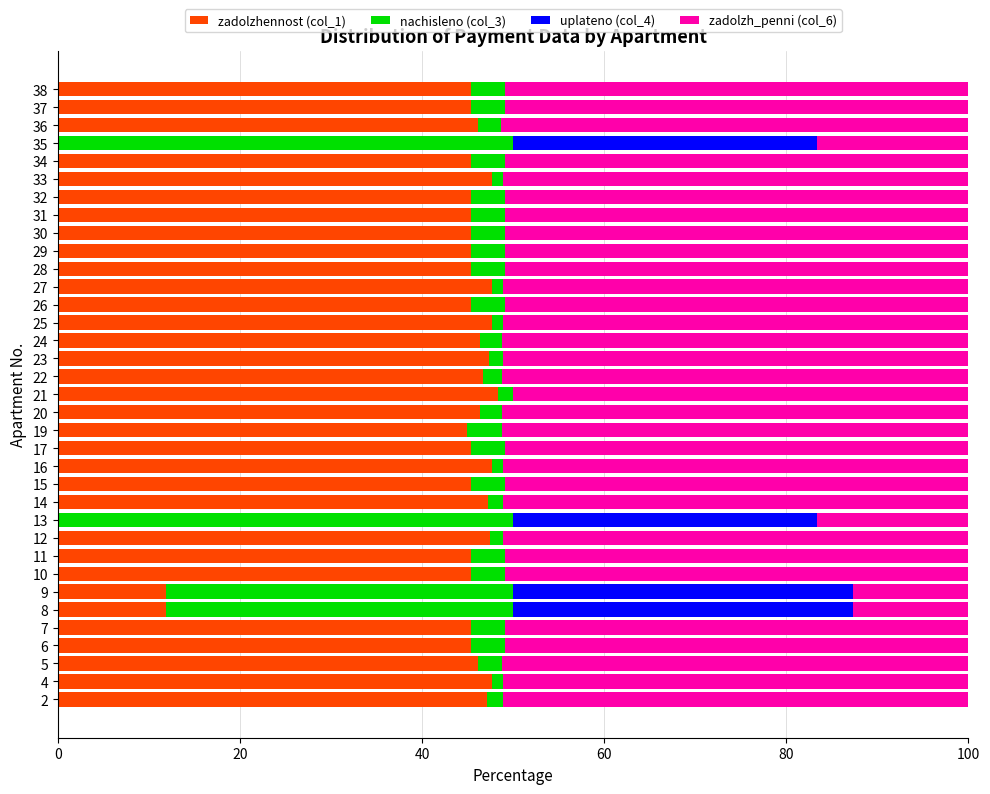

True or false: zadolzhennost (col_1) has a value of 31.6 at 37.

False